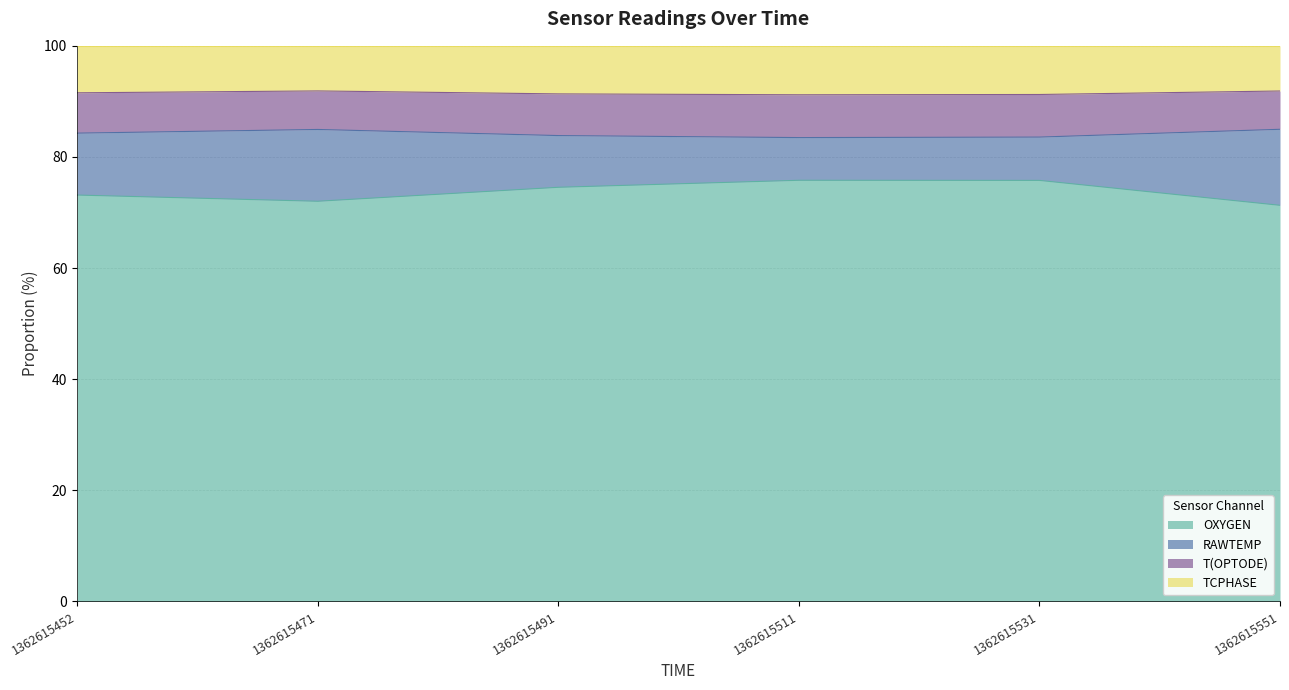

What is the lowest value of the OXYGEN series?

71.3